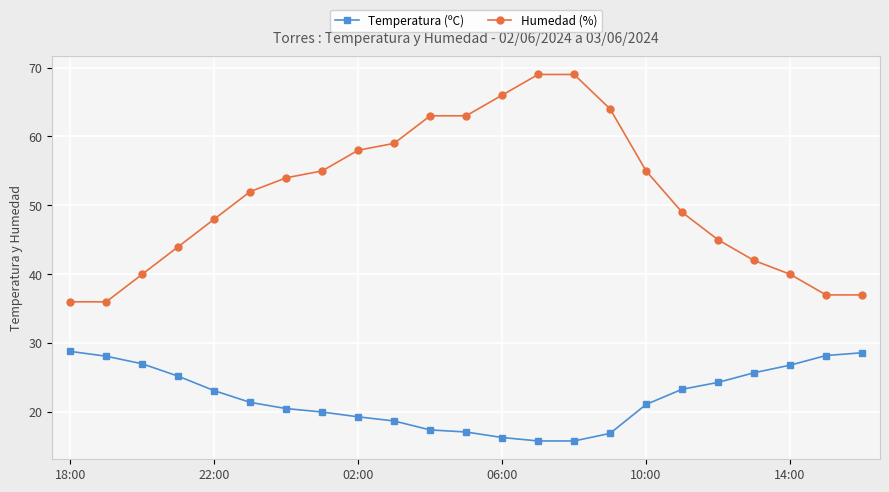

At how many categories does at least one series exceed 47?

14